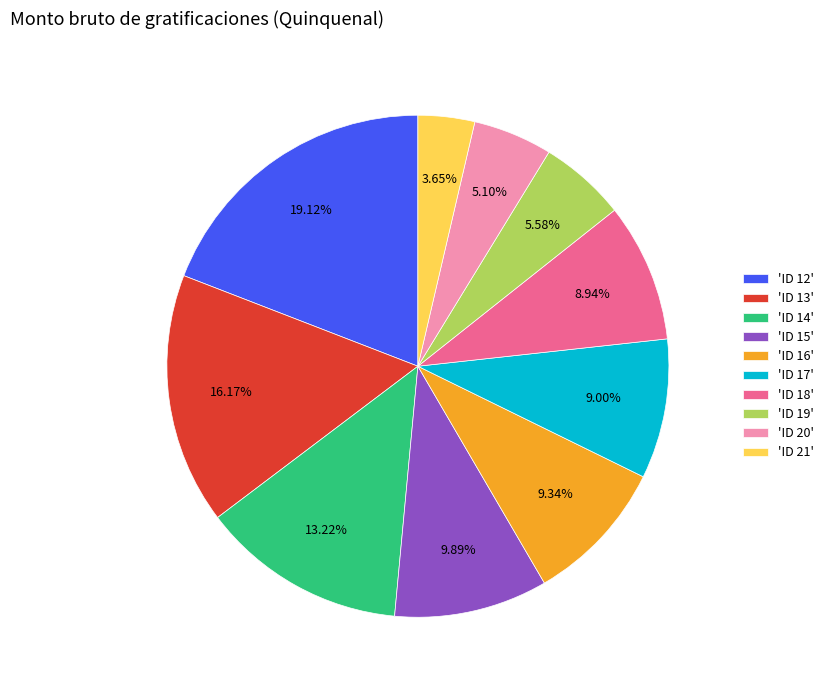

Approximately how many times larger is the value at 'ID 15' compared to 'ID 20'?

1.9